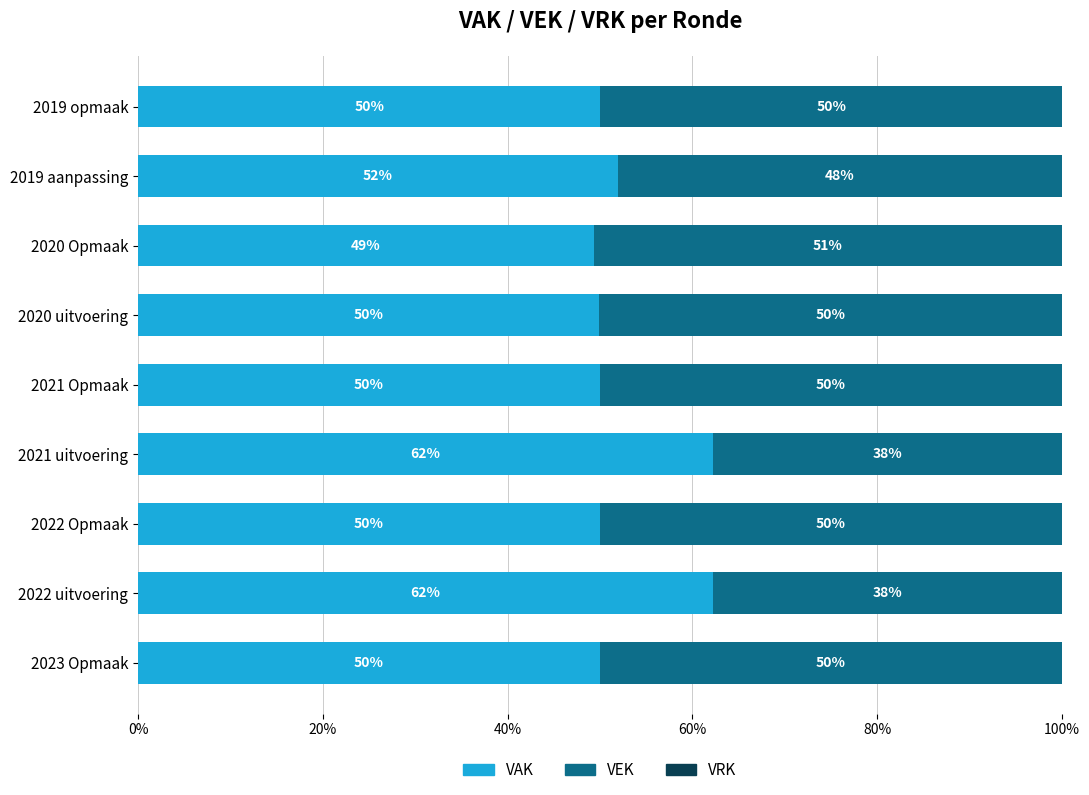

What is the total value across all series at 2019 aanpassing?

100.0